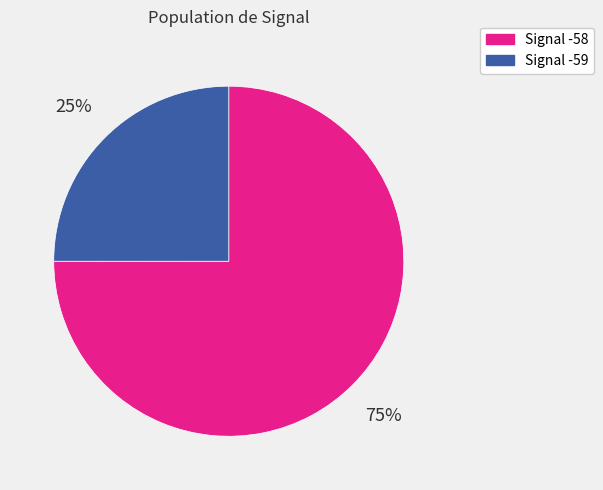

Is there any slice that represents more than half of the pie?

Yes